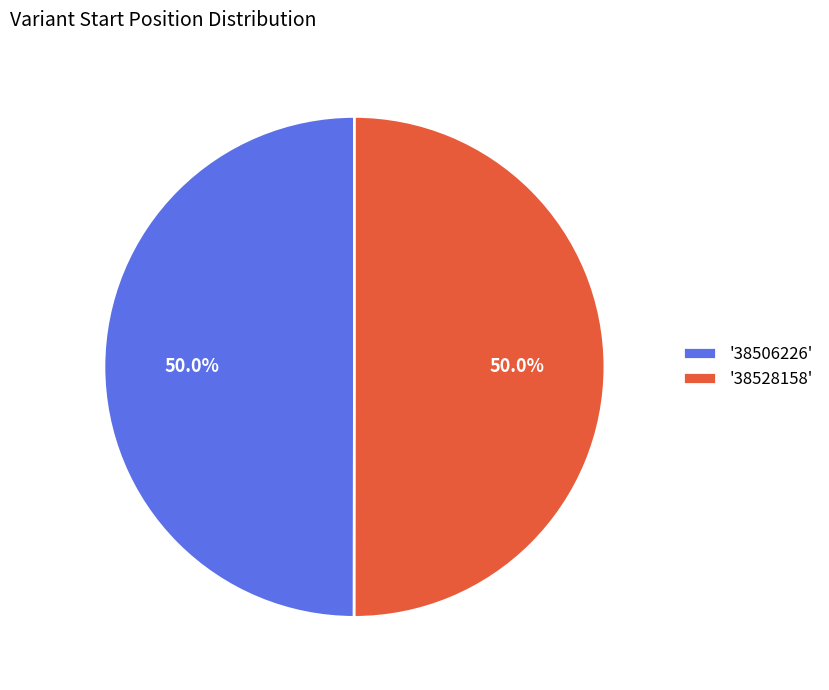

What is the ratio of the value at '38506226' to the value at '38528158'?

1.0